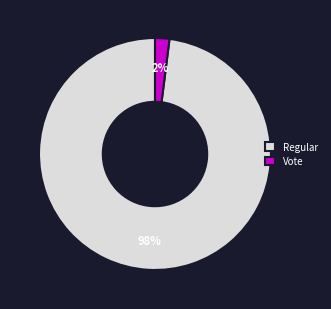

Combined, do Vote and Regular account for over 50%?

Yes